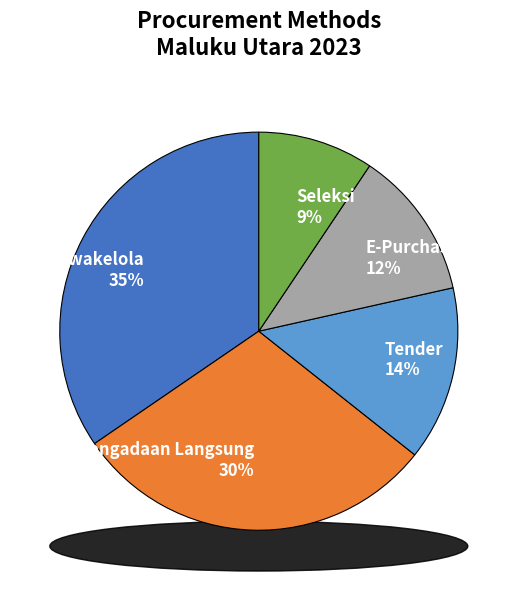

What percentage is NOT represented by Seleksi?

90.6%